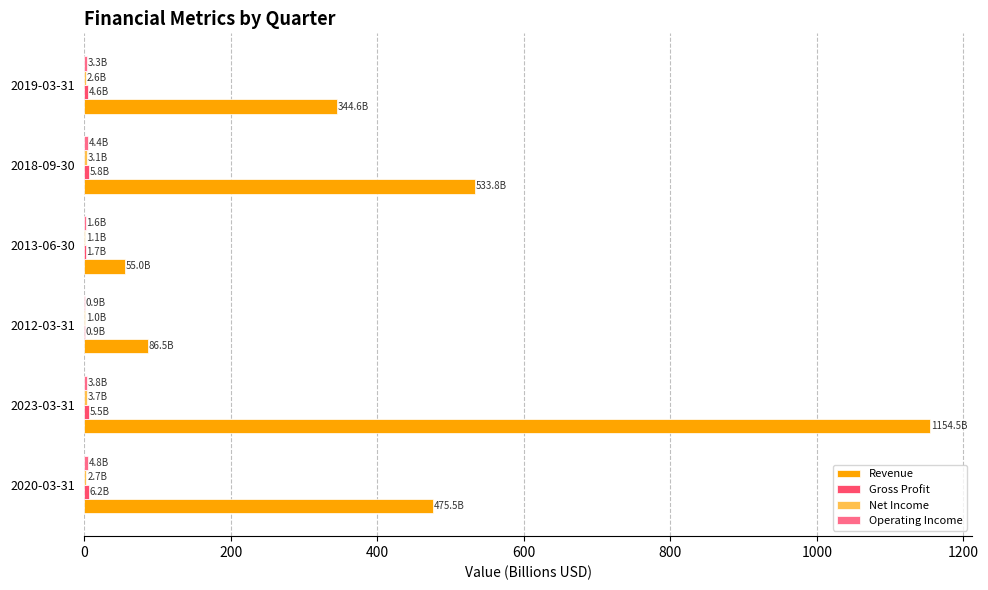

Between 2023-03-31 and 2018-09-30, which series saw the biggest shift?

Revenue